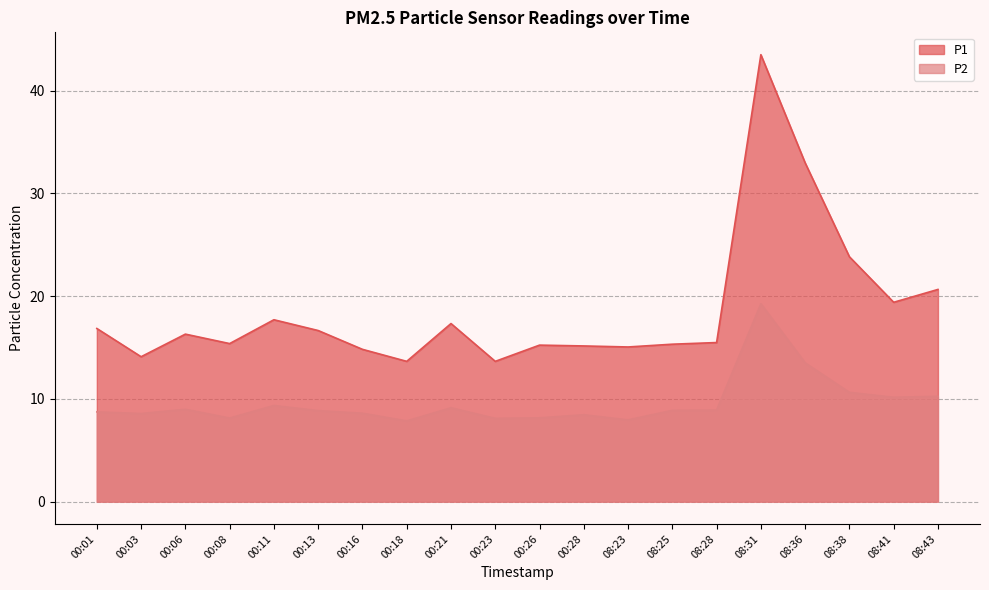

Reading left to right, what are all the values shown in this chart?

P1: 00:01=16.9	00:03=14.1	00:06=16.3	00:08=15.4	00:11=17.7	00:13=16.6	00:16=14.8	00:18=13.7	00:21=17.3	00:23=13.7	00:26=15.2	00:28=15.2	08:23=15.1	08:25=15.3	08:28=15.5	08:31=43.5	08:36=33.0	08:38=23.8	08:41=19.4	08:43=20.6
P2: 00:01=8.7	00:03=8.6	00:06=9.0	00:08=8.1	00:11=9.3	00:13=8.8	00:16=8.6	00:18=7.8	00:21=9.1	00:23=8.1	00:26=8.2	00:28=8.4	08:23=8.0	08:25=8.9	08:28=8.9	08:31=19.2	08:36=13.5	08:38=10.6	08:41=10.2	08:43=10.2